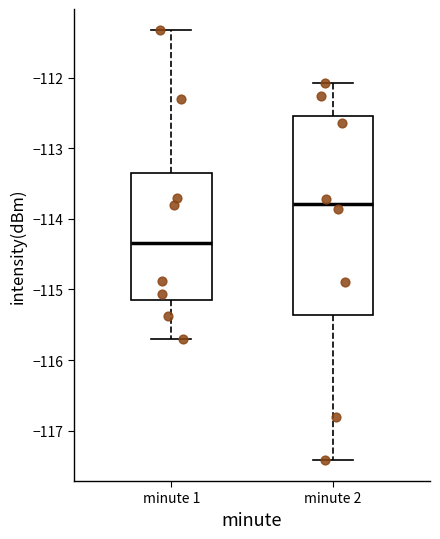

Where does the median line of the box for minute 2 sit on the y-axis? The values are not printed on the chart, so give them approximately, as read against the axis.

-113.8